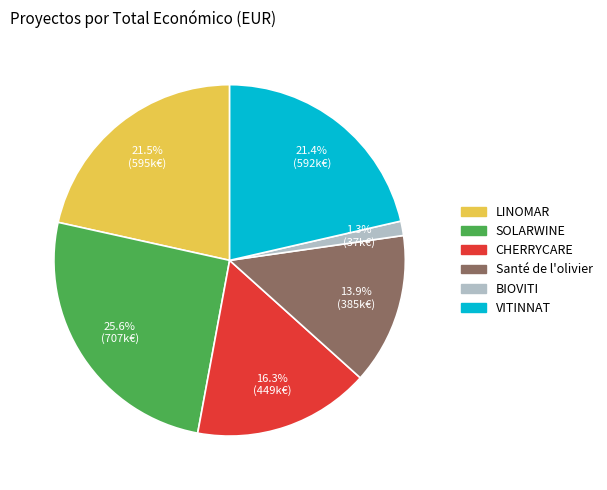

Between Santé de l'olivier and CHERRYCARE, which is larger?

CHERRYCARE